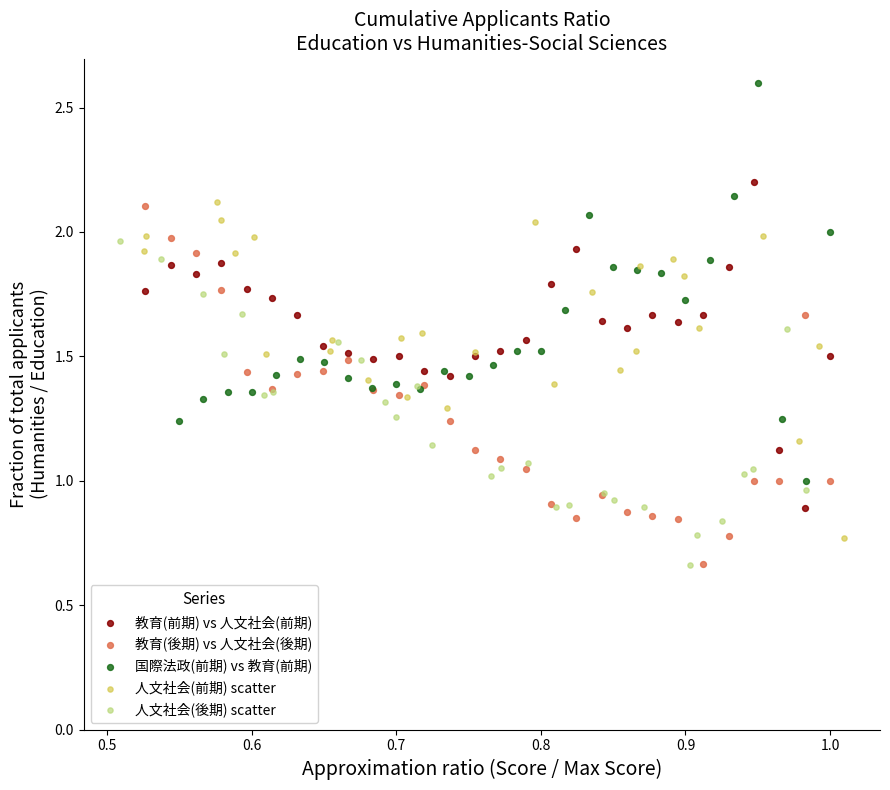

Which series has the widest spread of Y values?

国際法政(前期) vs 教育(前期)